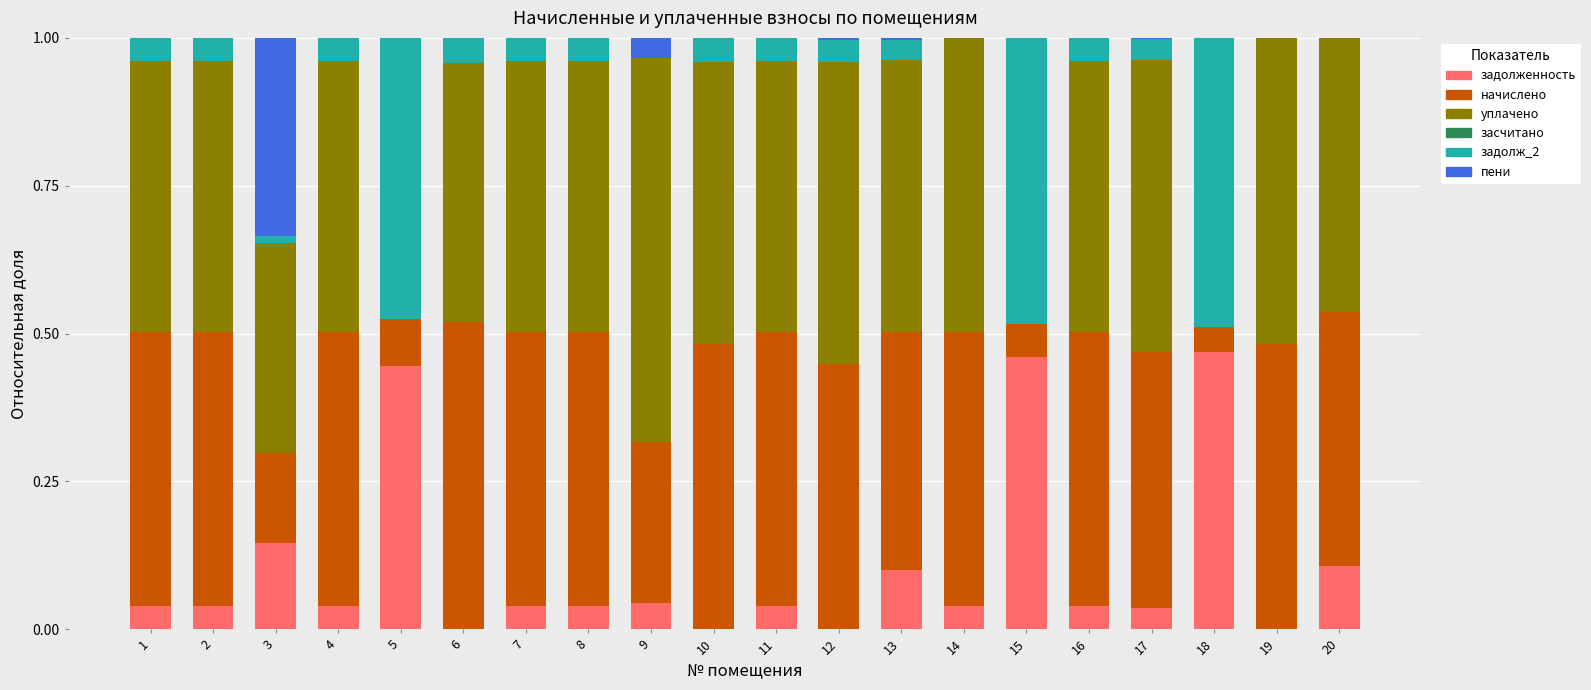

Are the bars horizontal?

No